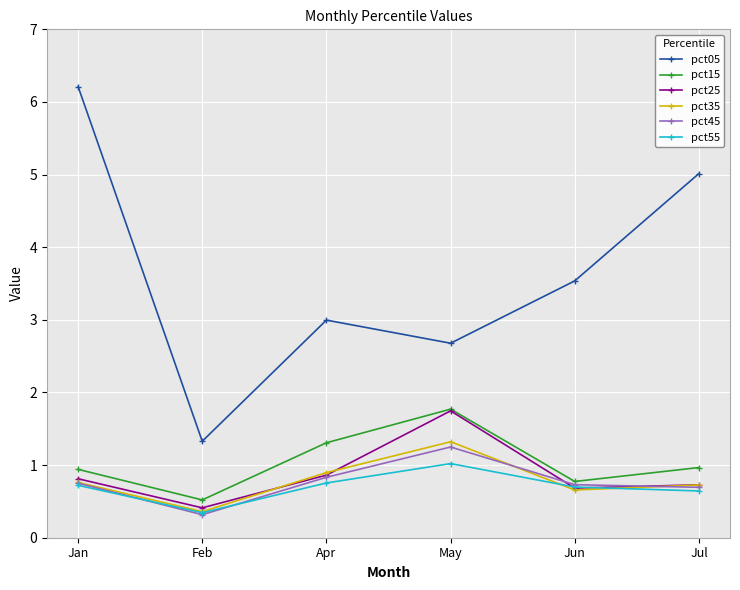

True or false: pct05 and pct25 cross at least once.

False